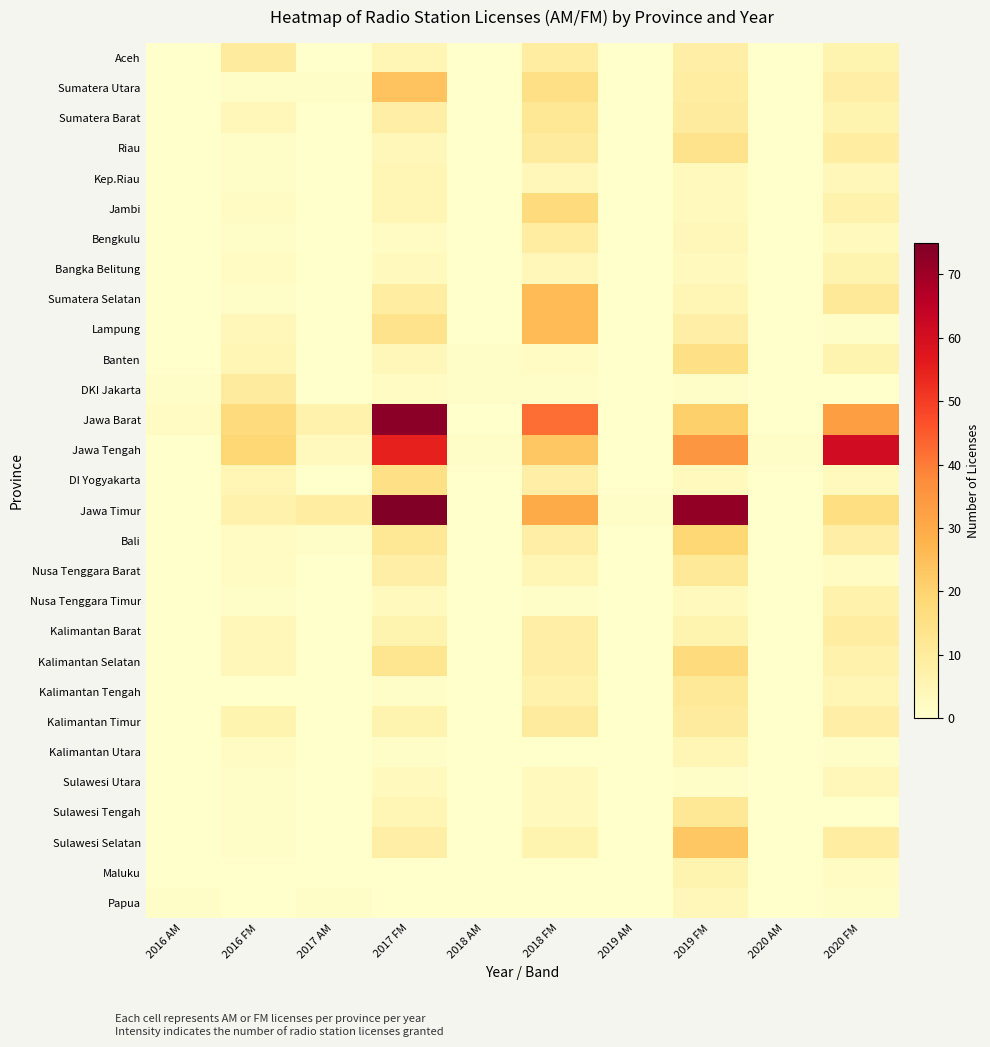

Reading right to left, list all the values displayed in this chart.

Aceh: 2020 FM=6	2020 AM=0	2019 FM=8	2019 AM=0	2018 FM=9	2018 AM=0	2017 FM=5	2017 AM=0	2016 FM=10	2016 AM=0
Sumatera Utara: 2020 FM=8	2020 AM=0	2019 FM=9	2019 AM=0	2018 FM=15	2018 AM=0	2017 FM=24	2017 AM=1	2016 FM=1	2016 AM=0
Sumatera Barat: 2020 FM=6	2020 AM=0	2019 FM=10	2019 AM=0	2018 FM=12	2018 AM=0	2017 FM=8	2017 AM=0	2016 FM=4	2016 AM=0
Riau: 2020 FM=9	2020 AM=0	2019 FM=14	2019 AM=0	2018 FM=10	2018 AM=0	2017 FM=4	2017 AM=0	2016 FM=1	2016 AM=0
Kep.Riau: 2020 FM=4	2020 AM=0	2019 FM=3	2019 AM=0	2018 FM=4	2018 AM=0	2017 FM=5	2017 AM=0	2016 FM=1	2016 AM=0
Jambi: 2020 FM=7	2020 AM=0	2019 FM=3	2019 AM=0	2018 FM=17	2018 AM=0	2017 FM=5	2017 AM=0	2016 FM=2	2016 AM=0
Bengkulu: 2020 FM=3	2020 AM=0	2019 FM=4	2019 AM=0	2018 FM=9	2018 AM=0	2017 FM=2	2017 AM=0	2016 FM=1	2016 AM=0
Bangka Belitung: 2020 FM=6	2020 AM=0	2019 FM=3	2019 AM=0	2018 FM=4	2018 AM=0	2017 FM=3	2017 AM=0	2016 FM=2	2016 AM=0
Sumatera Selatan: 2020 FM=11	2020 AM=0	2019 FM=5	2019 AM=0	2018 FM=26	2018 AM=0	2017 FM=9	2017 AM=0	2016 FM=1	2016 AM=0
Lampung: 2020 FM=1	2020 AM=0	2019 FM=8	2019 AM=0	2018 FM=26	2018 AM=0	2017 FM=14	2017 AM=0	2016 FM=4	2016 AM=0
Banten: 2020 FM=6	2020 AM=0	2019 FM=15	2019 AM=0	2018 FM=2	2018 AM=1	2017 FM=4	2017 AM=0	2016 FM=5	2016 AM=0
DKI Jakarta: 2020 FM=0	2020 AM=0	2019 FM=1	2019 AM=0	2018 FM=1	2018 AM=1	2017 FM=2	2017 AM=0	2016 FM=10	2016 AM=1
Jawa Barat: 2020 FM=33	2020 AM=0	2019 FM=21	2019 AM=0	2018 FM=42	2018 AM=0	2017 FM=73	2017 AM=7	2016 FM=17	2016 AM=2
Jawa Tengah: 2020 FM=61	2020 AM=1	2019 FM=35	2019 AM=0	2018 FM=23	2018 AM=1	2017 FM=55	2017 AM=3	2016 FM=19	2016 AM=0
DI Yogyakarta: 2020 FM=3	2020 AM=0	2019 FM=3	2019 AM=0	2018 FM=8	2018 AM=0	2017 FM=15	2017 AM=0	2016 FM=5	2016 AM=0
Jawa Timur: 2020 FM=16	2020 AM=0	2019 FM=72	2019 AM=1	2018 FM=30	2018 AM=0	2017 FM=75	2017 AM=9	2016 FM=7	2016 AM=0
Bali: 2020 FM=8	2020 AM=0	2019 FM=19	2019 AM=0	2018 FM=8	2018 AM=0	2017 FM=12	2017 AM=1	2016 FM=2	2016 AM=0
Nusa Tenggara Barat: 2020 FM=2	2020 AM=0	2019 FM=11	2019 AM=0	2018 FM=5	2018 AM=0	2017 FM=8	2017 AM=0	2016 FM=2	2016 AM=0
Nusa Tenggara Timur: 2020 FM=7	2020 AM=0	2019 FM=3	2019 AM=0	2018 FM=1	2018 AM=0	2017 FM=3	2017 AM=0	2016 FM=1	2016 AM=0
Kalimantan Barat: 2020 FM=9	2020 AM=0	2019 FM=6	2019 AM=0	2018 FM=8	2018 AM=0	2017 FM=6	2017 AM=0	2016 FM=4	2016 AM=0
Kalimantan Selatan: 2020 FM=7	2020 AM=0	2019 FM=17	2019 AM=0	2018 FM=8	2018 AM=0	2017 FM=13	2017 AM=0	2016 FM=4	2016 AM=0
Kalimantan Tengah: 2020 FM=5	2020 AM=0	2019 FM=11	2019 AM=0	2018 FM=7	2018 AM=0	2017 FM=1	2017 AM=0	2016 FM=0	2016 AM=0
Kalimantan Timur: 2020 FM=8	2020 AM=0	2019 FM=10	2019 AM=0	2018 FM=10	2018 AM=0	2017 FM=6	2017 AM=0	2016 FM=6	2016 AM=0
Kalimantan Utara: 2020 FM=1	2020 AM=0	2019 FM=5	2019 AM=0	2018 FM=0	2018 AM=0	2017 FM=1	2017 AM=0	2016 FM=2	2016 AM=0
Sulawesi Utara: 2020 FM=4	2020 AM=0	2019 FM=1	2019 AM=0	2018 FM=3	2018 AM=0	2017 FM=3	2017 AM=0	2016 FM=1	2016 AM=0
Sulawesi Tengah: 2020 FM=0	2020 AM=0	2019 FM=12	2019 AM=0	2018 FM=3	2018 AM=0	2017 FM=5	2017 AM=0	2016 FM=1	2016 AM=0
Sulawesi Selatan: 2020 FM=9	2020 AM=0	2019 FM=23	2019 AM=0	2018 FM=6	2018 AM=0	2017 FM=8	2017 AM=0	2016 FM=1	2016 AM=0
Maluku: 2020 FM=2	2020 AM=0	2019 FM=6	2019 AM=0	2018 FM=0	2018 AM=0	2017 FM=0	2017 AM=0	2016 FM=0	2016 AM=0
Papua: 2020 FM=1	2020 AM=0	2019 FM=4	2019 AM=0	2018 FM=0	2018 AM=0	2017 FM=0	2017 AM=1	2016 FM=0	2016 AM=1